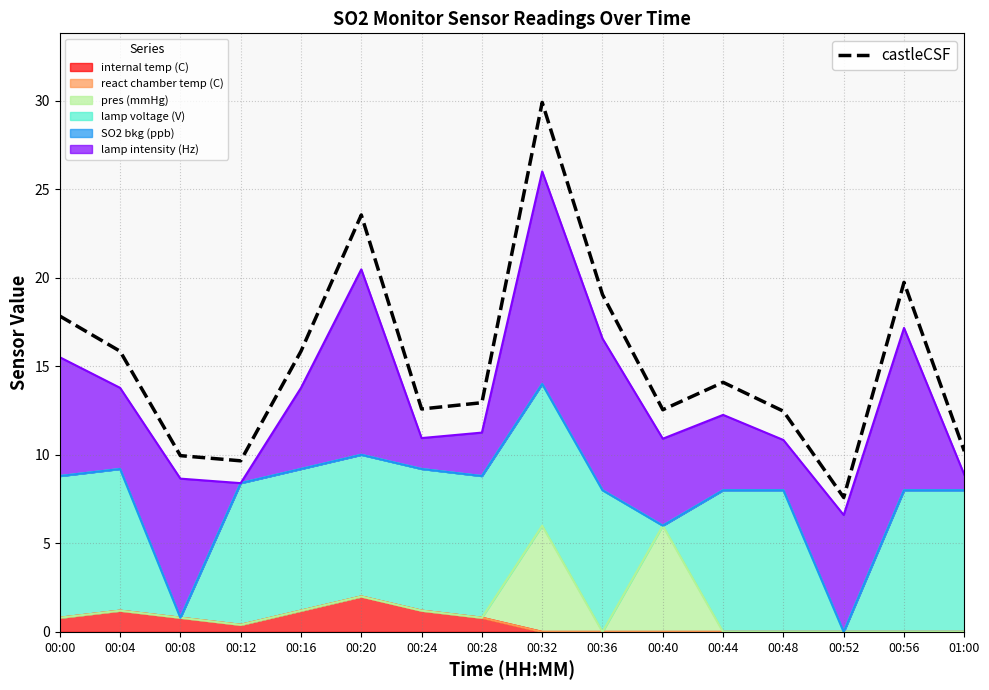

What is the ratio of the value at 01:00 to the value at 00:20?

0.4